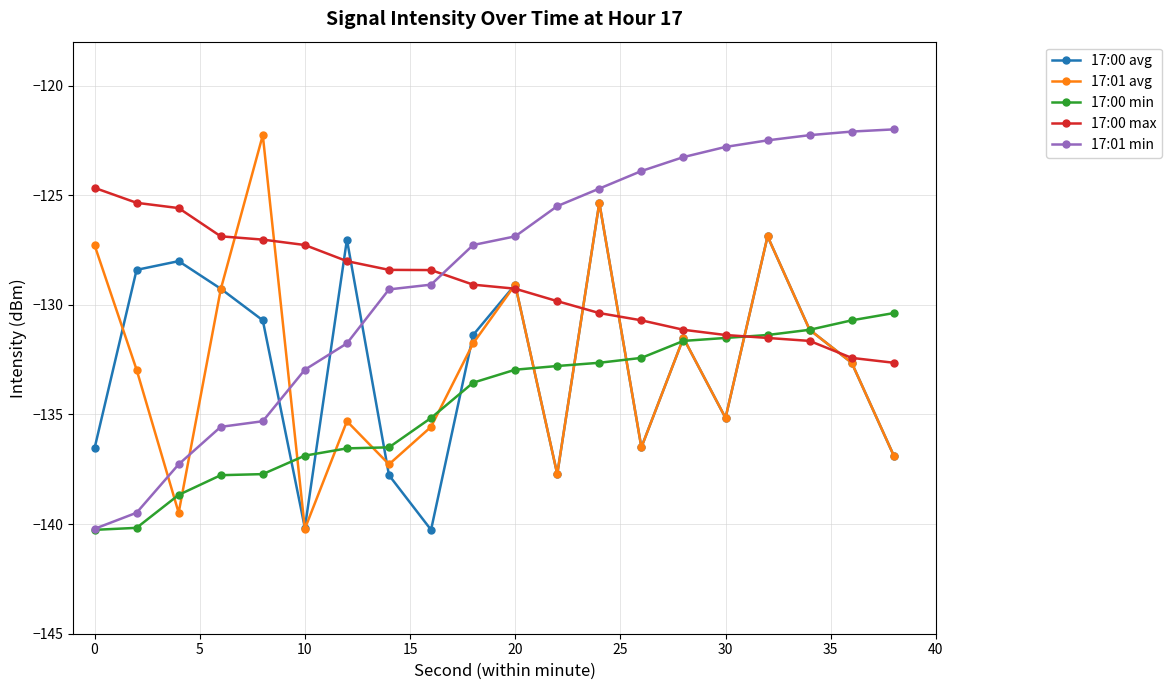

What is the smallest value displayed?

-140.3